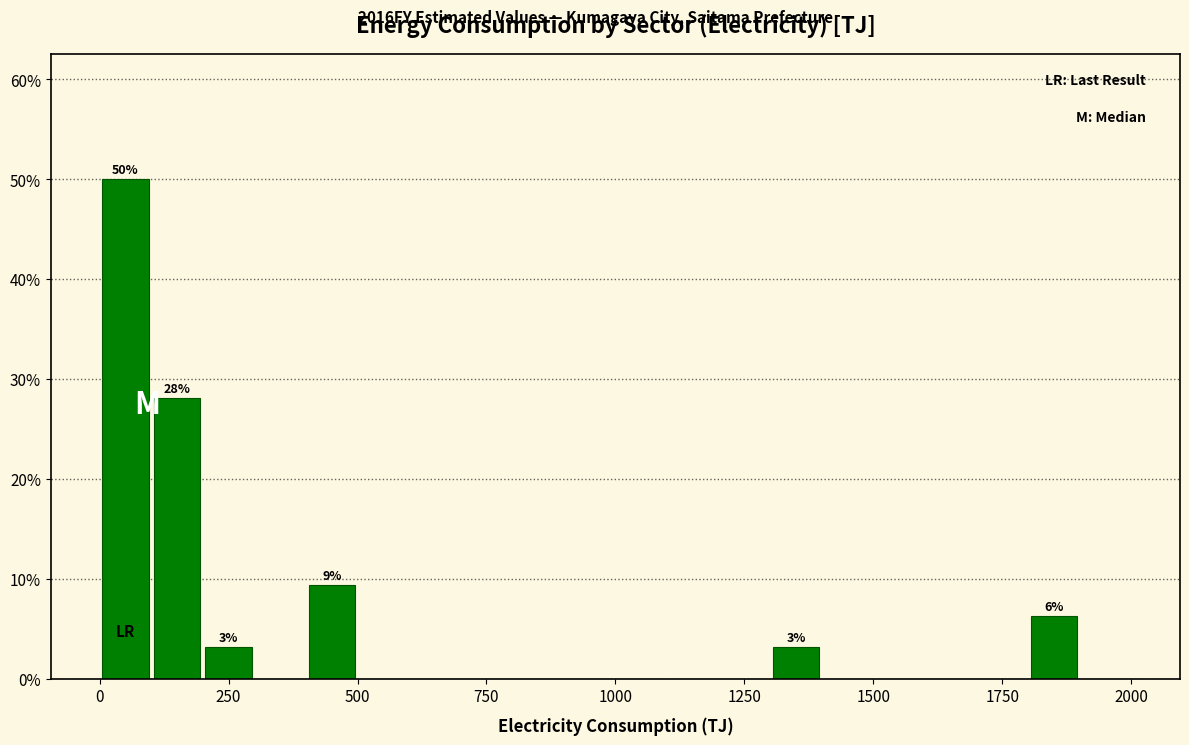

Read against the x-axis, roughly where is the centre of the tallest bar?

50